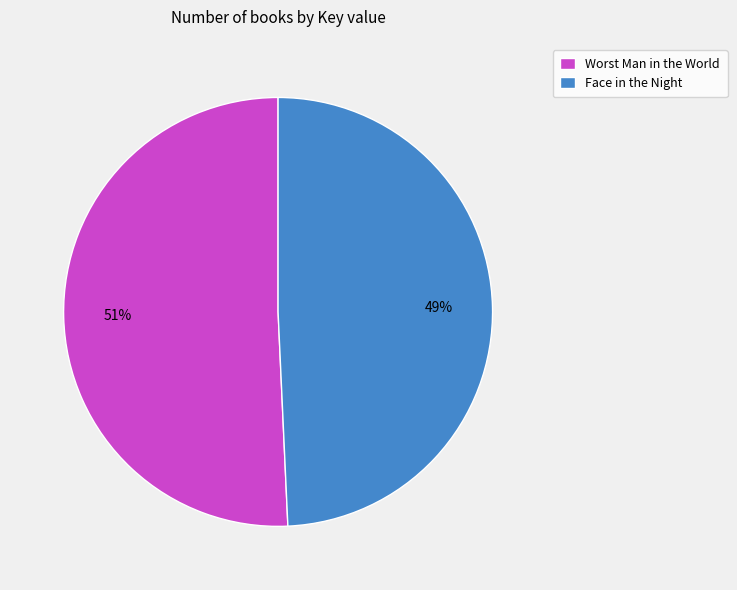

Is the sum of Worst Man in the World and Face in the Night greater than half?

Yes